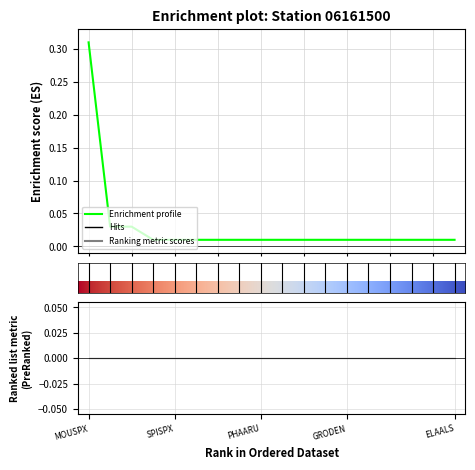

Is it true that the value at ELAALS is 0.0?

True